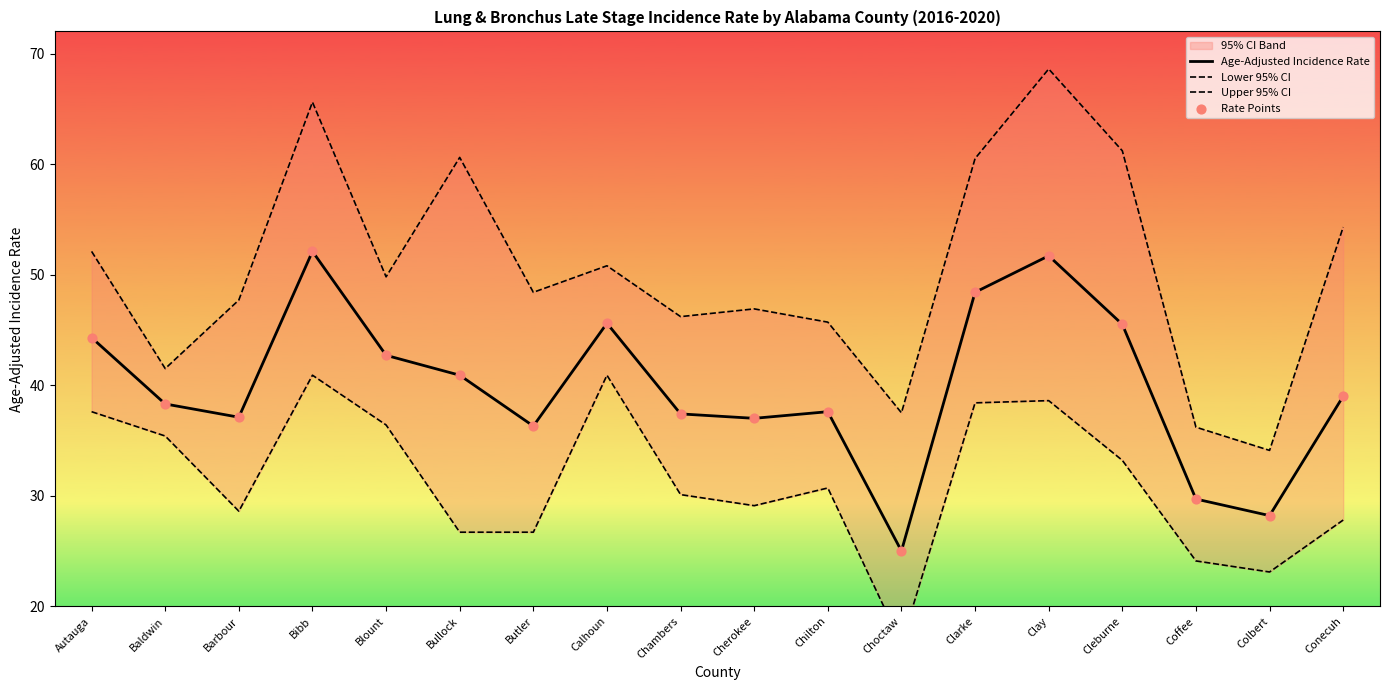

Which series contains the lowest Y value?

Lower 95% CI